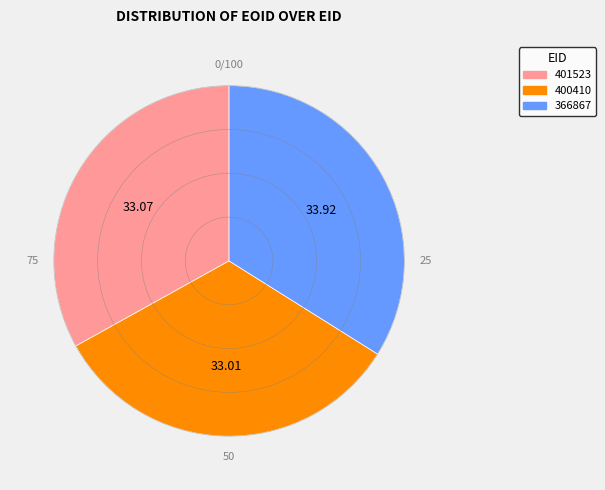

Count the number of slices in the pie.

3